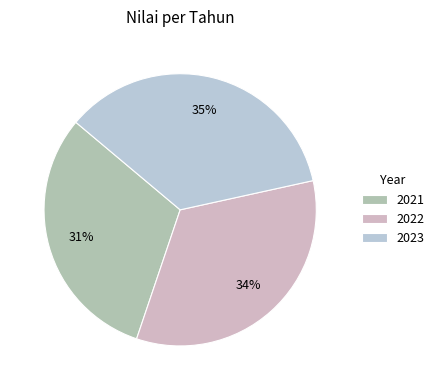

Is it true that 2022 is 24% of the pie?

False